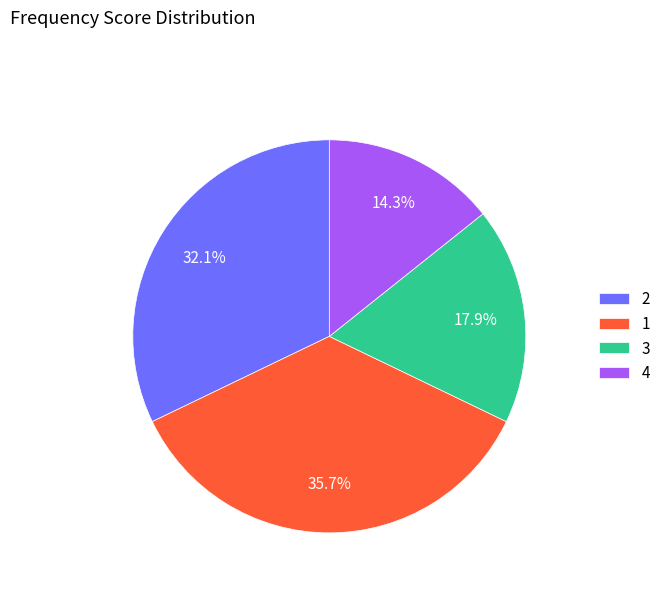

How many slices are in this pie chart?

4